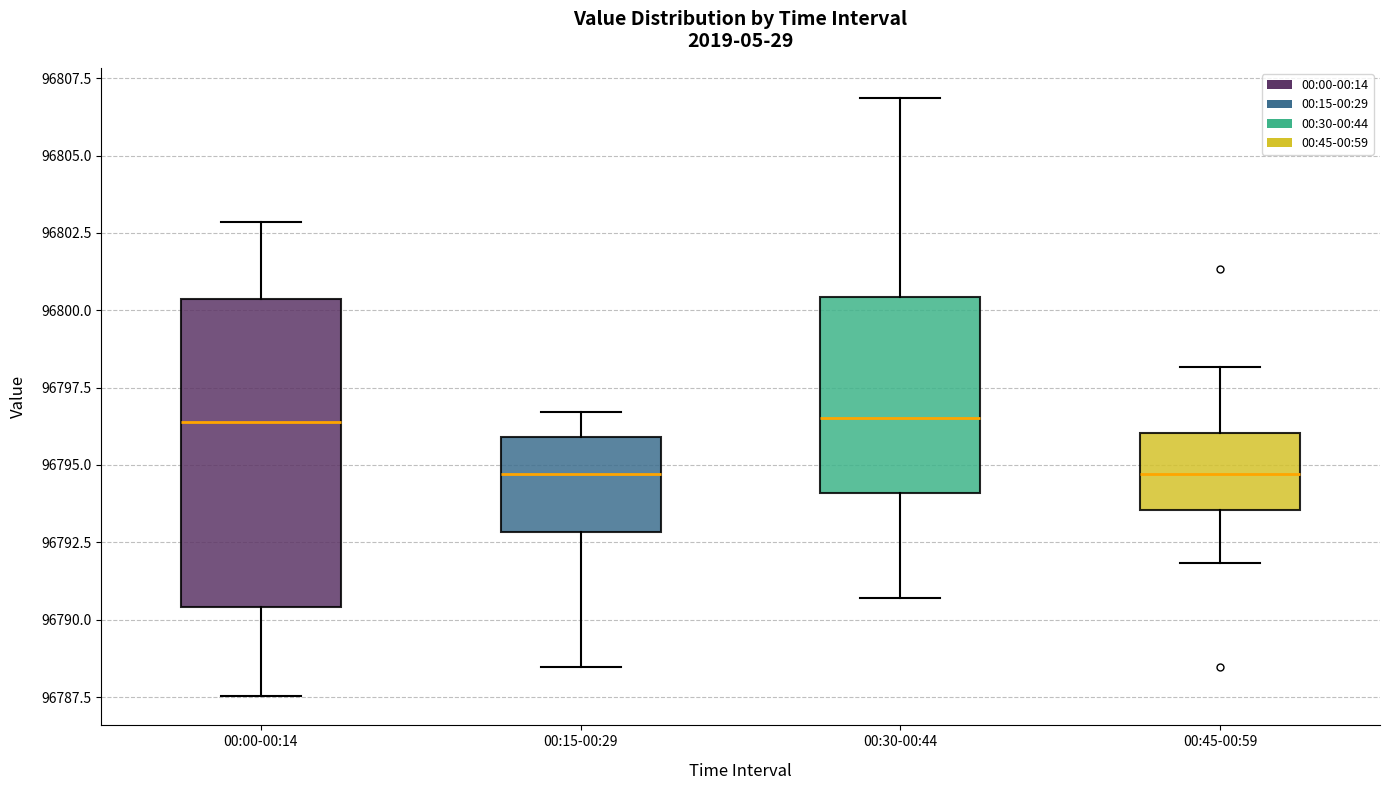

Reading left to right, read every box against the y-axis: the position of its median line, the range the box covers, and the ends of its whiskers. The values are not printed on the chart, so give them approximately, as read against the axis.

00:00-00:14: median 96796.5, box 96790.5 to 96800.5, whiskers 96787.5 to 96803.0
00:15-00:29: median 96794.5, box 96793.0 to 96796.0, whiskers 96788.5 to 96796.5
00:30-00:44: median 96796.5, box 96794.0 to 96800.5, whiskers 96790.5 to 96807.0
00:45-00:59: median 96794.5, box 96793.5 to 96796.0, whiskers 96792.0 to 96798.0